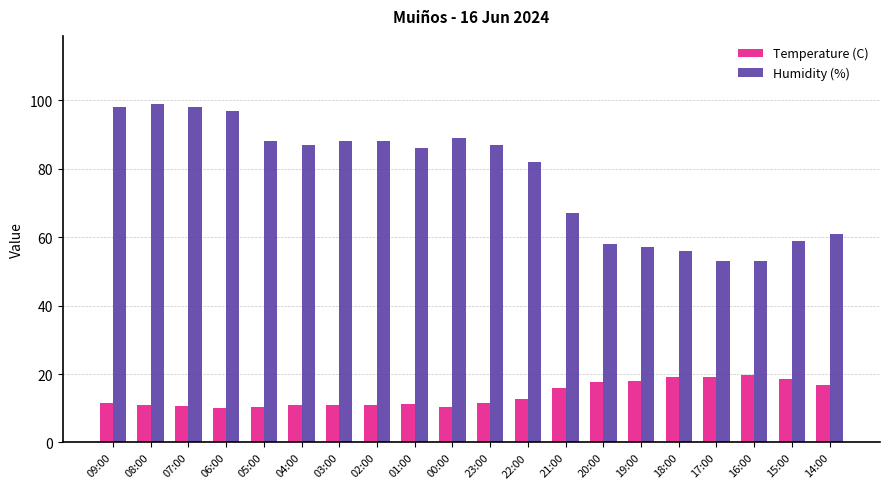

Rank the series at 22:00 from lowest to highest value.

Temperature (C), Humidity (%)